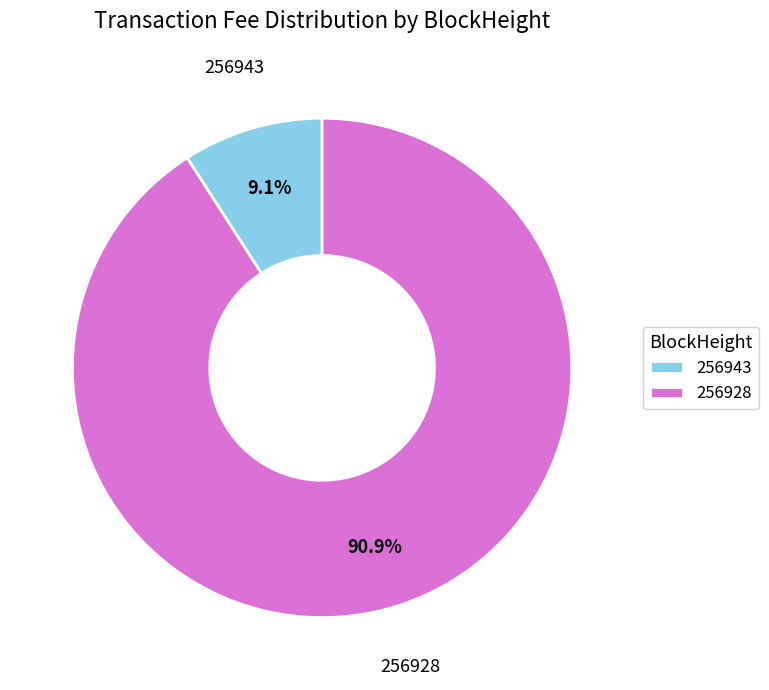

Rank the categories by value from lowest to highest.

256943, 256928